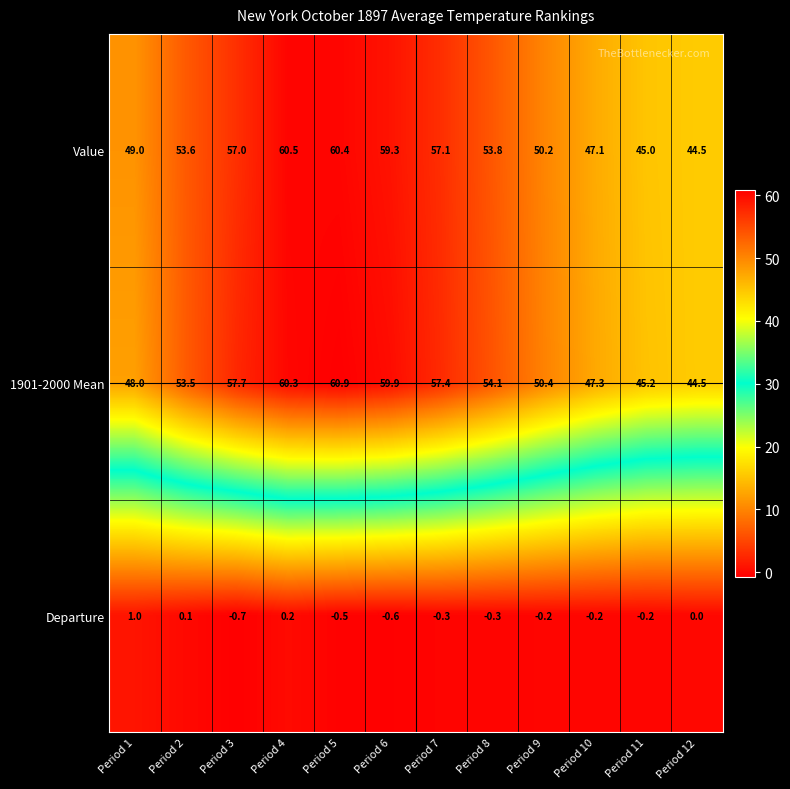

How many data points in Value are less than 53?

5